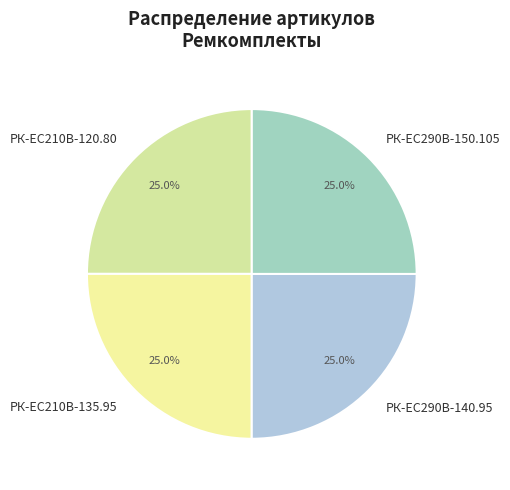

Does РК-ЕС290В-150.105 account for over 50% of the chart?

No